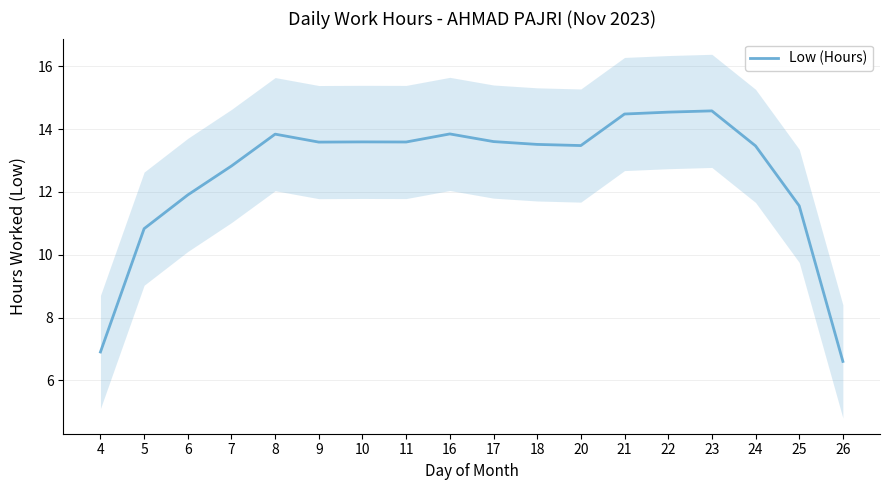

Does the chart have visible grid lines?

Yes